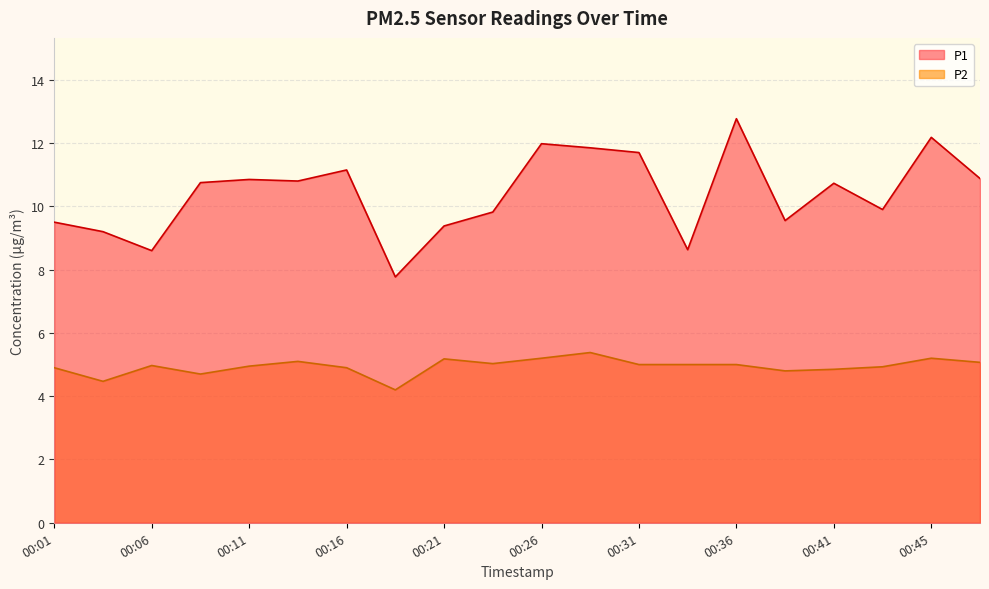

What is the approximate value of P1 at 00:43?

9.9